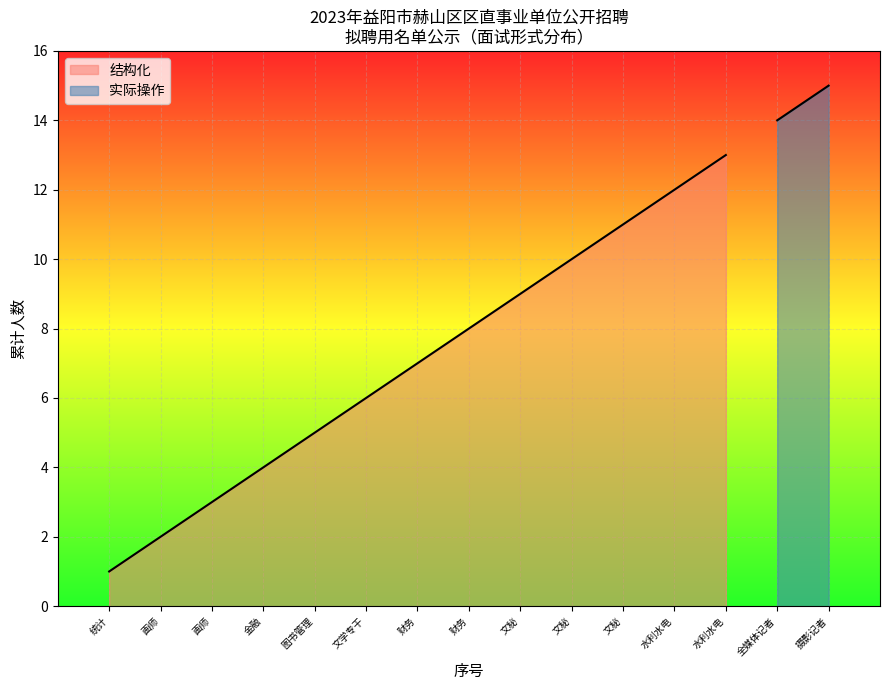

What is the label of the 10th point from the left?

文秘